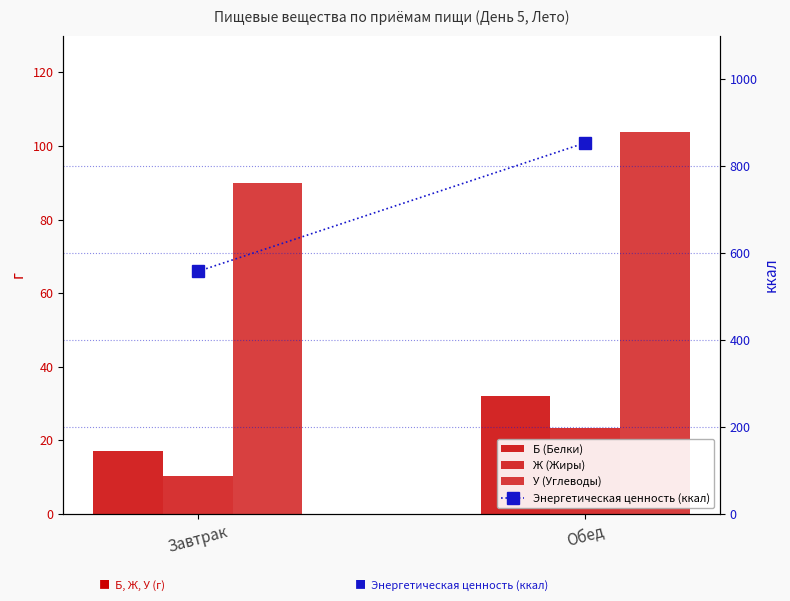

Rank the categories by Ж (Жиры) value from highest to lowest.

Обед, Завтрак